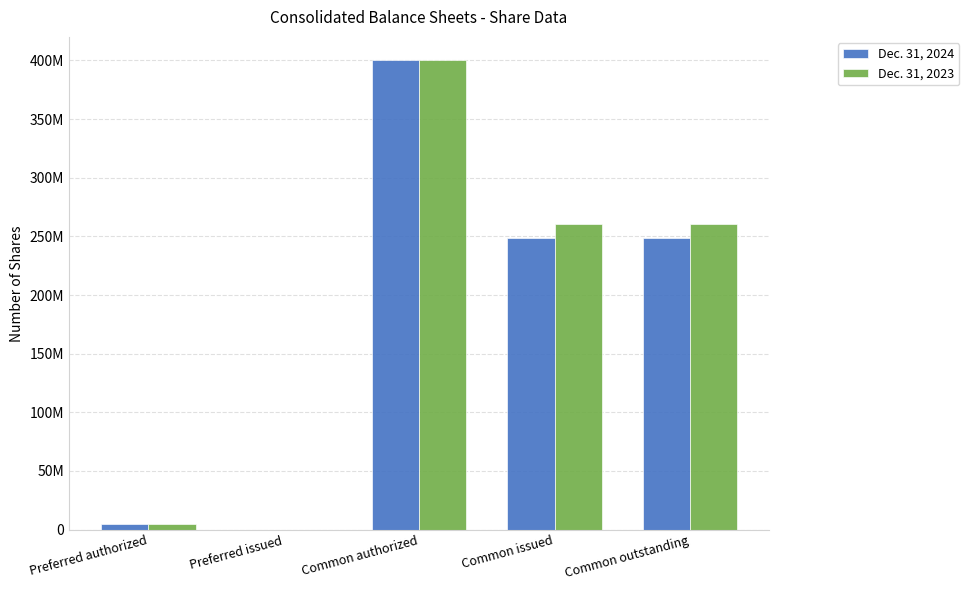

What value does the Dec. 31, 2024 series have at Common issued, to the nearest 100?

248708900